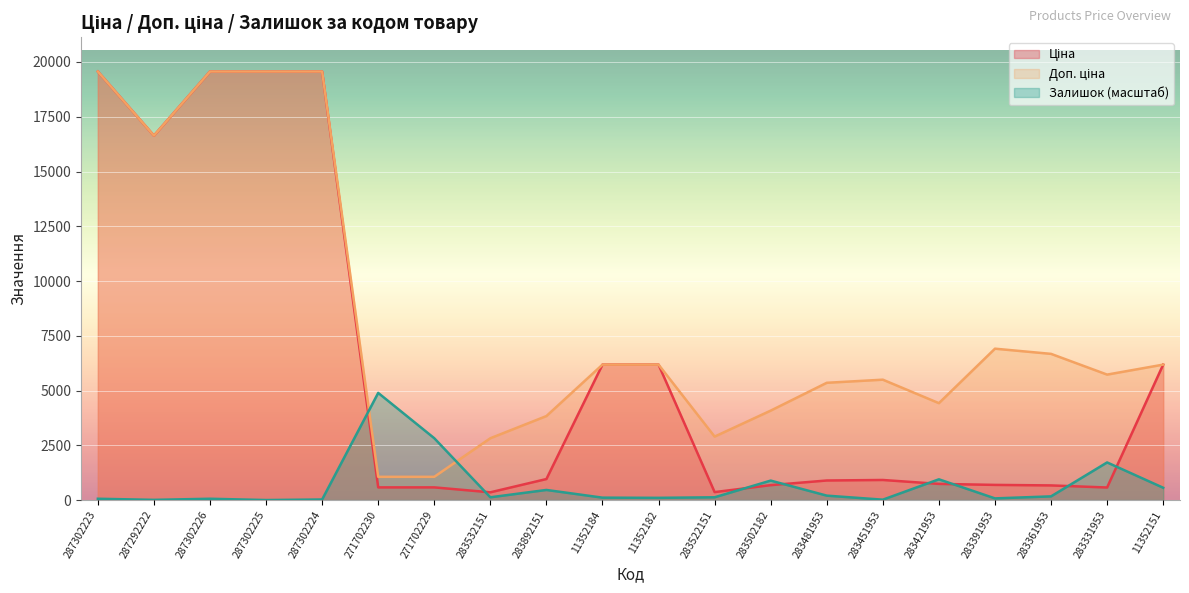

Is the value of Залишок at 283522151 greater than the value of Доп. ціна at 283421953?

No